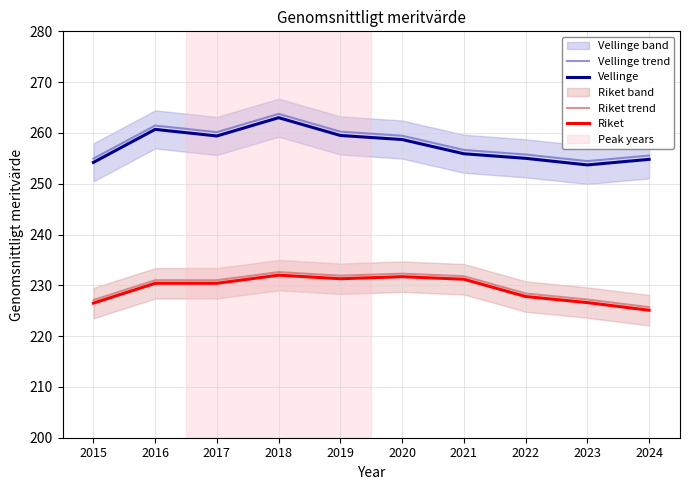

Is the value of Vellinge at 2016 greater than the value of Riket at 2022?

Yes